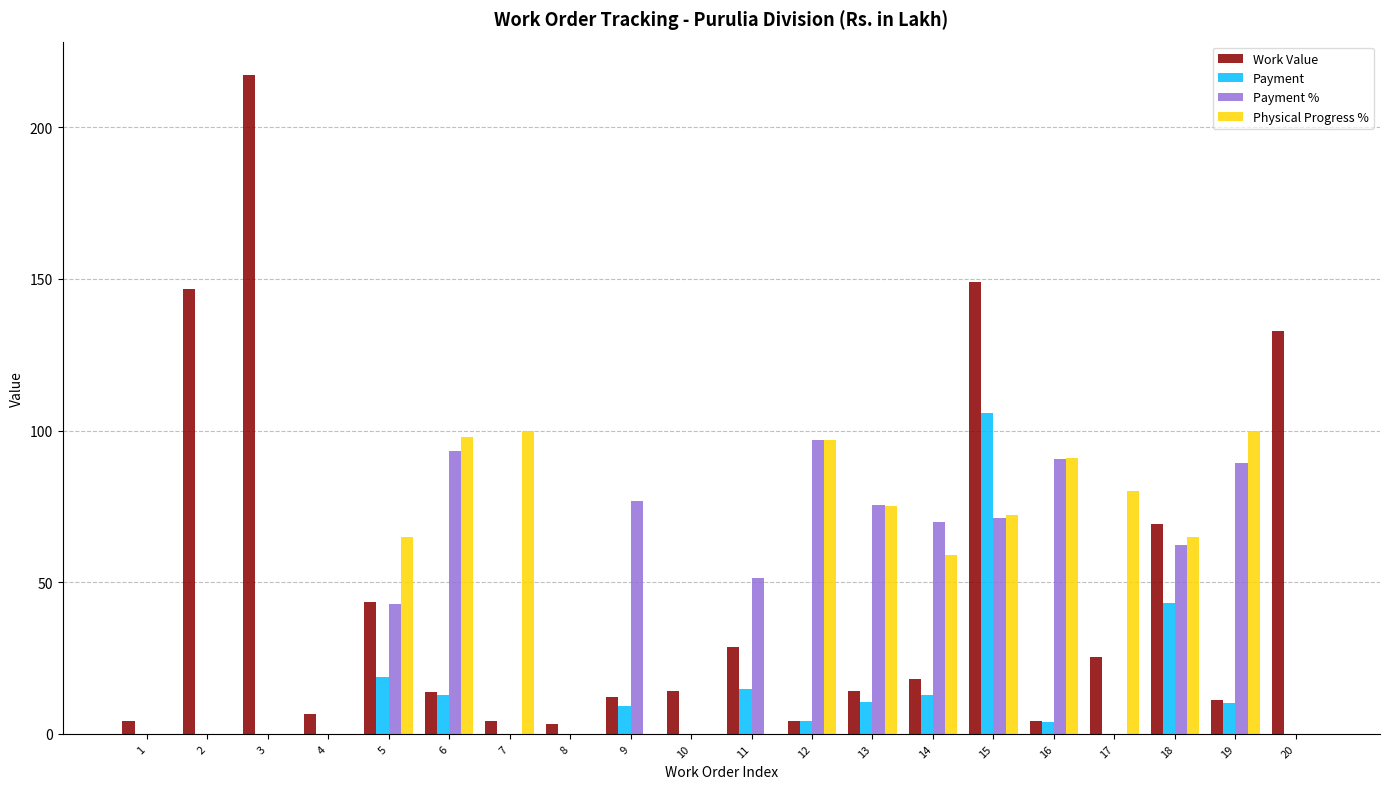

The value of Payment at 5 is 5.3. True or false?

False